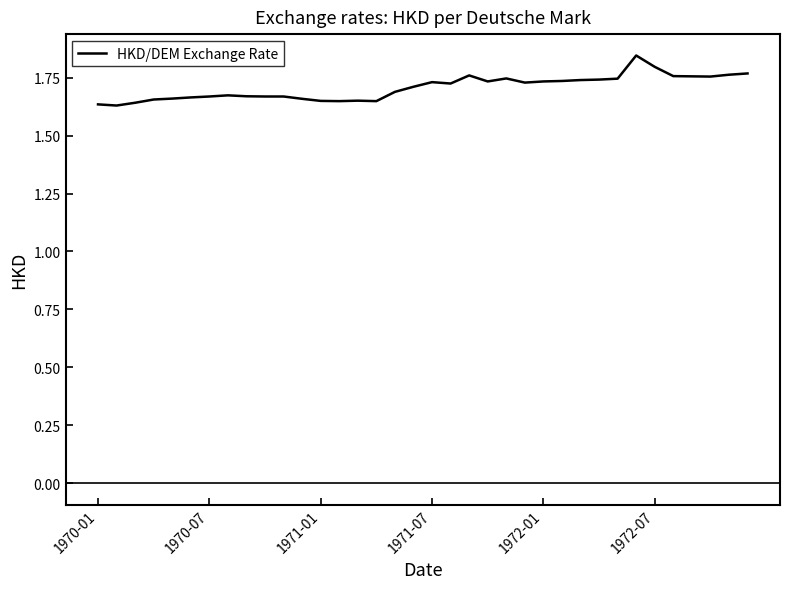

What is the difference between the maximum and minimum values?

0.2